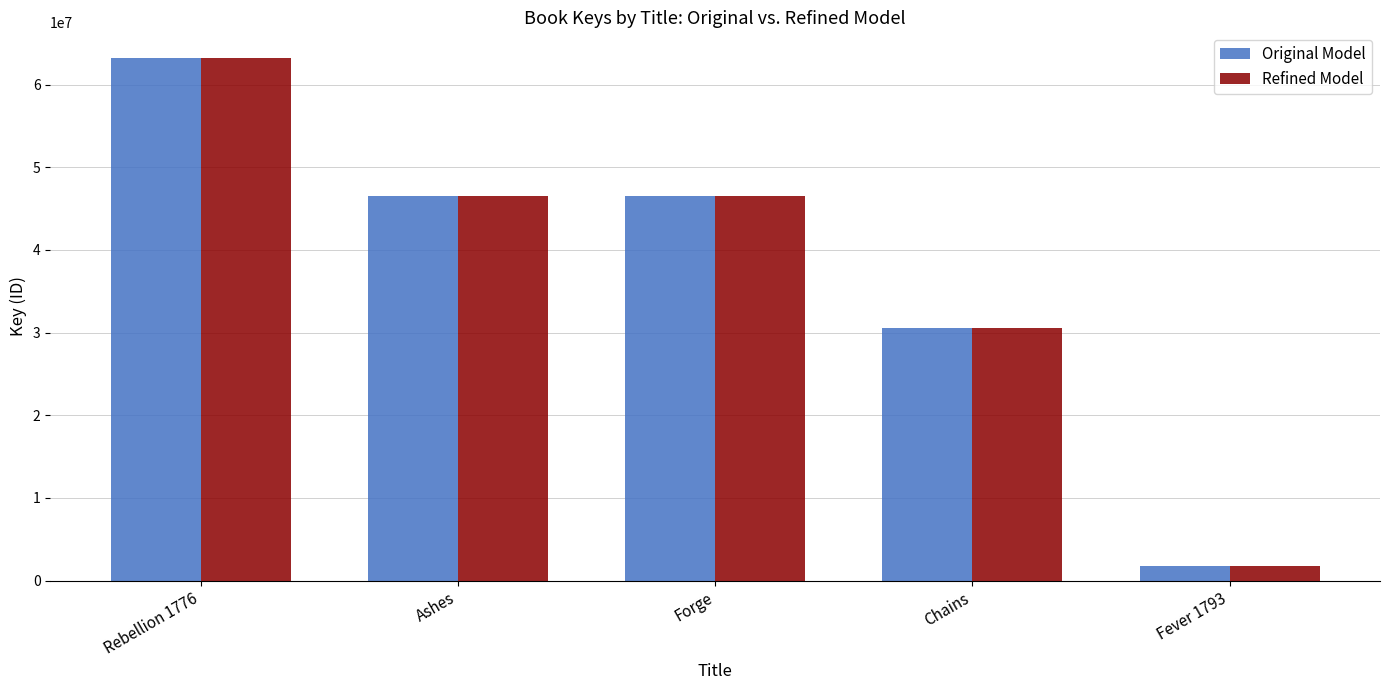

What is the value of the Refined Model bar at the 2nd from the left?

46517925